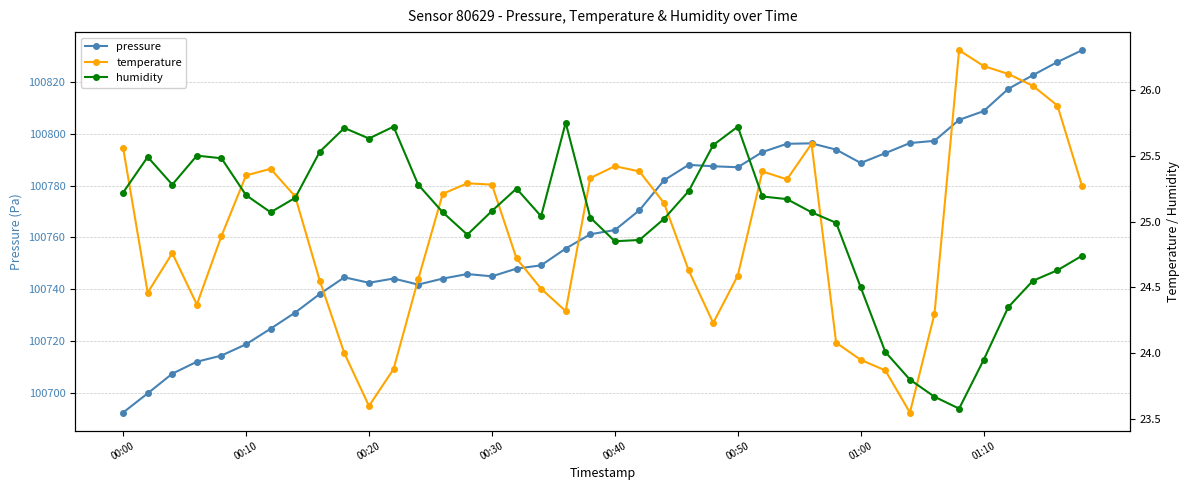

Which series has the widest spread of values?

pressure